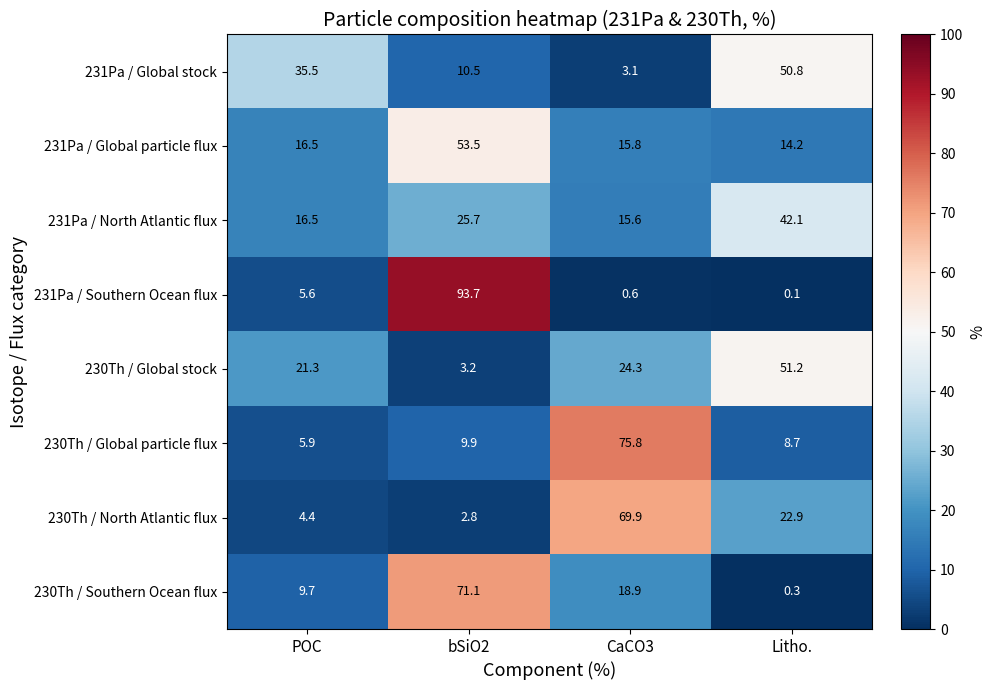

What is the difference between the 231Pa / Southern Ocean flux values at Litho. and POC?

5.5